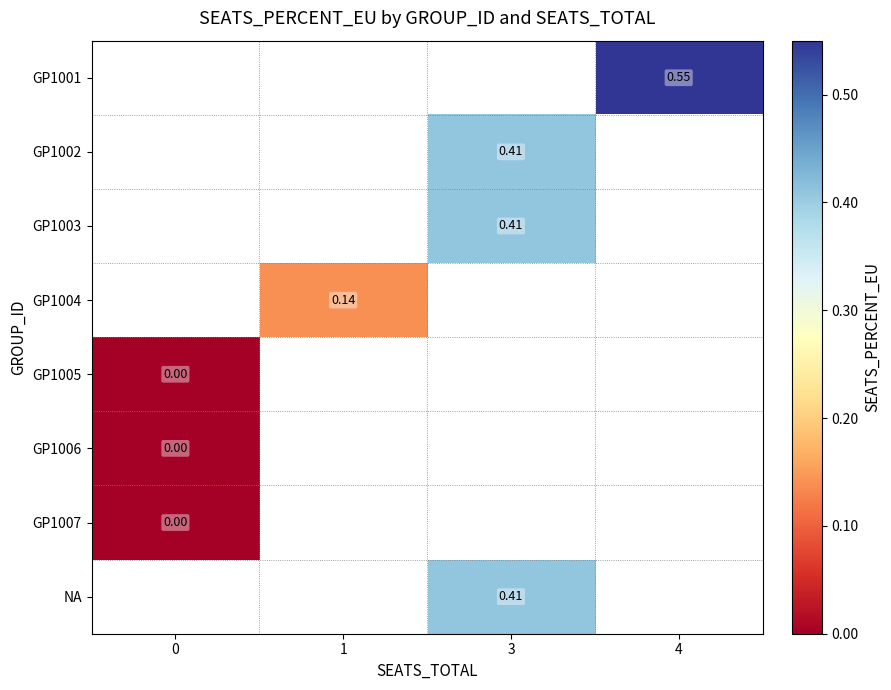

Is the value of GP1001 at 4 greater than the value of GP1003 at 3?

Yes